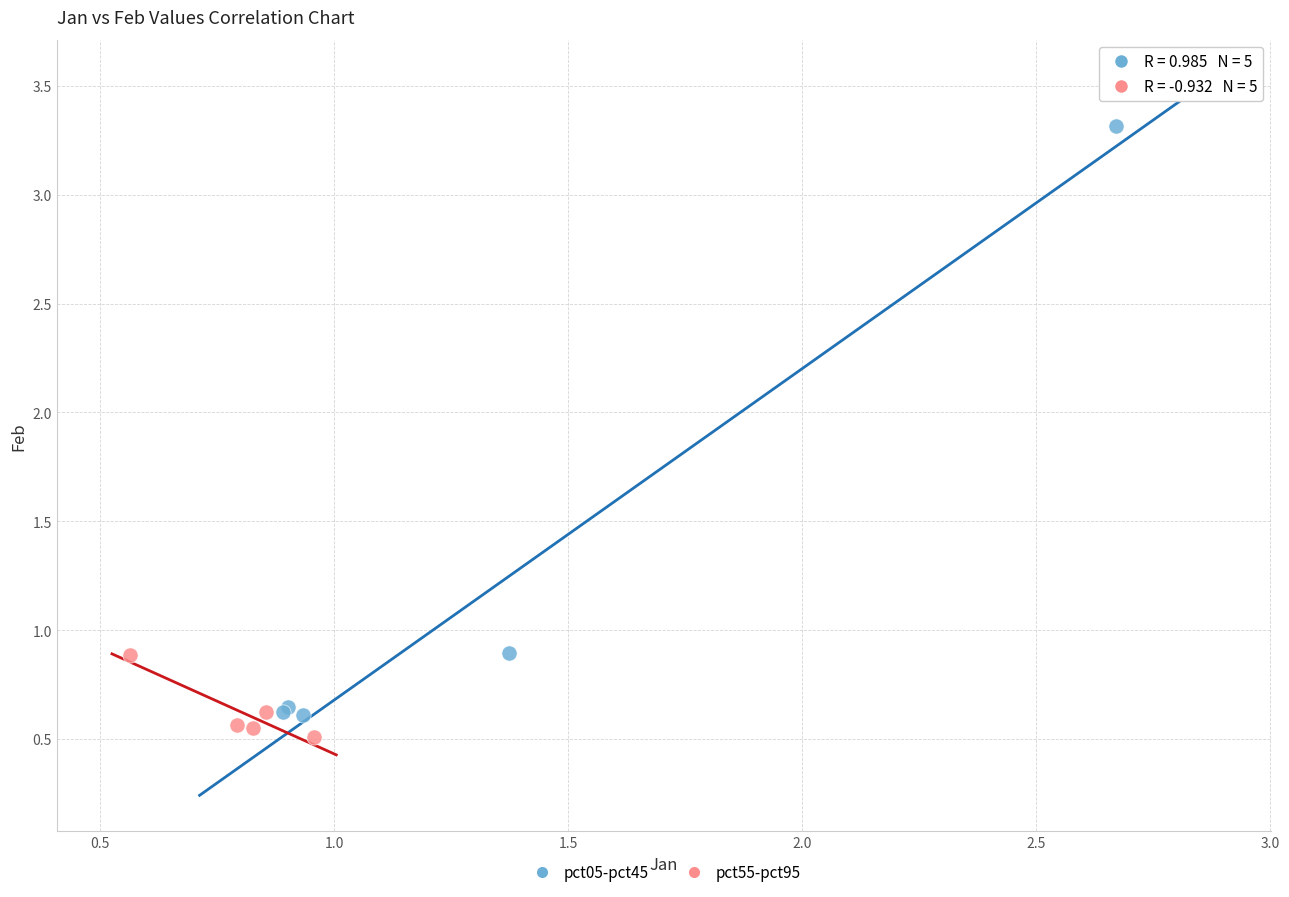

Which series reaches the minimum Y coordinate?

pct55-pct95